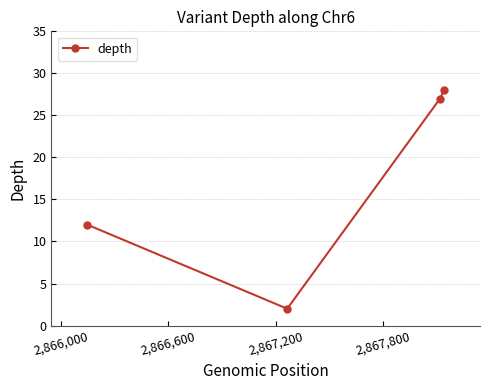

How many lines are shown in the chart?

1